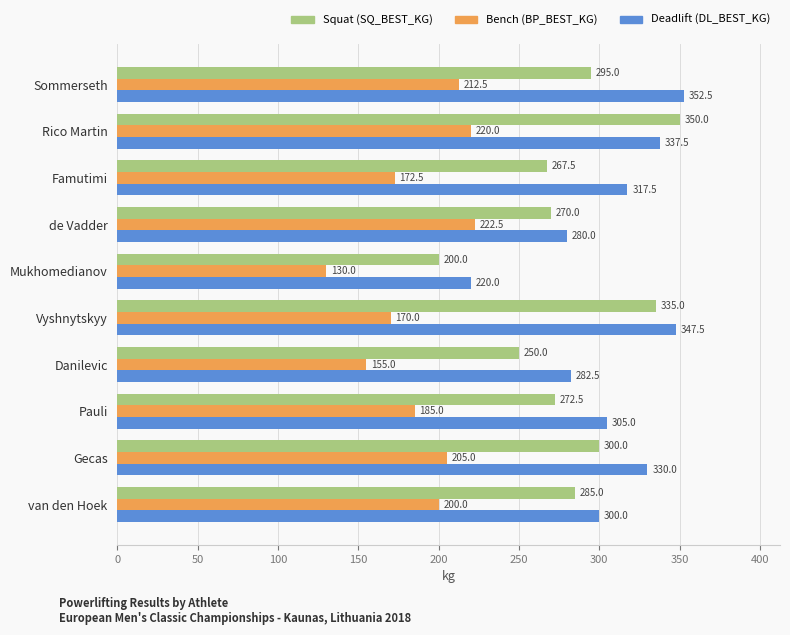

At which label does Deadlift (DL_BEST_KG) reach its minimum?

Mukhomedianov